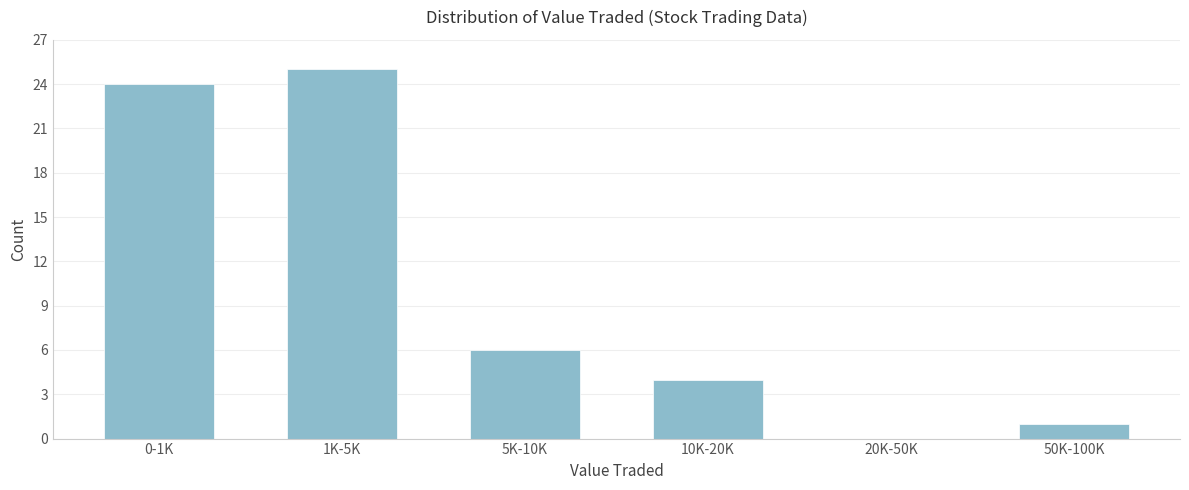

Reading right to left, list all the values displayed in this chart.

50K-100K=1	20K-50K=0	10K-20K=4	5K-10K=6	1K-5K=25	0-1K=24